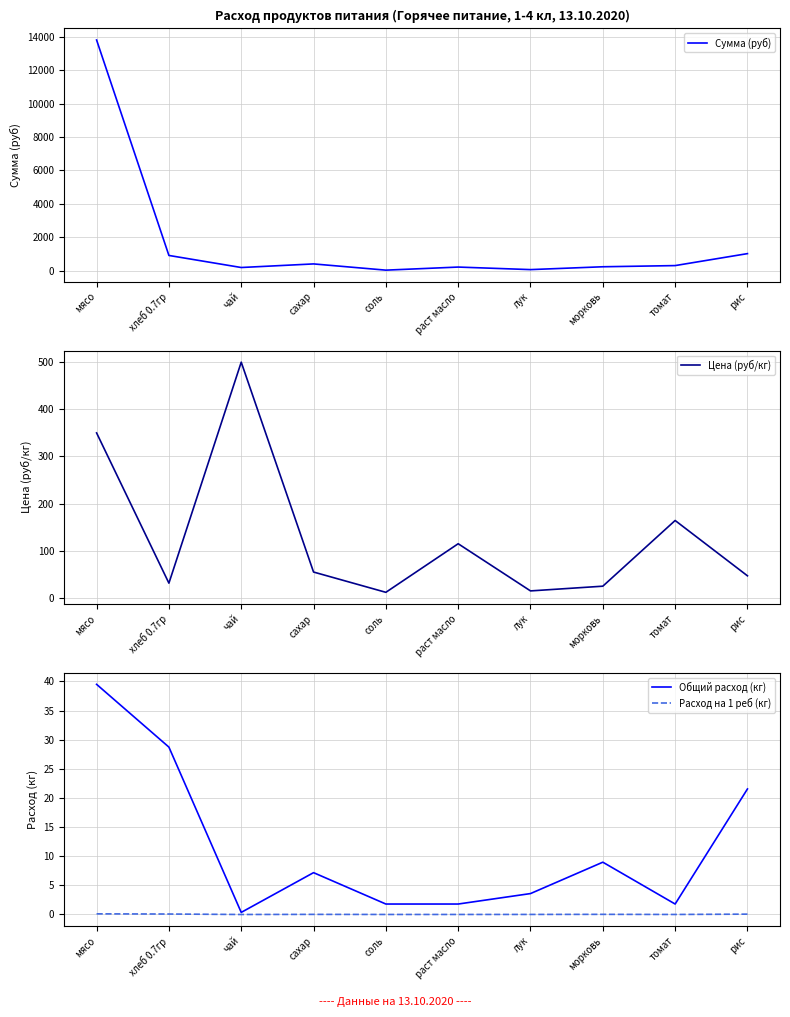

Rank the series at раст масло from highest to lowest value.

Сумма (руб), Цена (руб/кг), Общий расход (кг), Расход на 1 реб (кг)